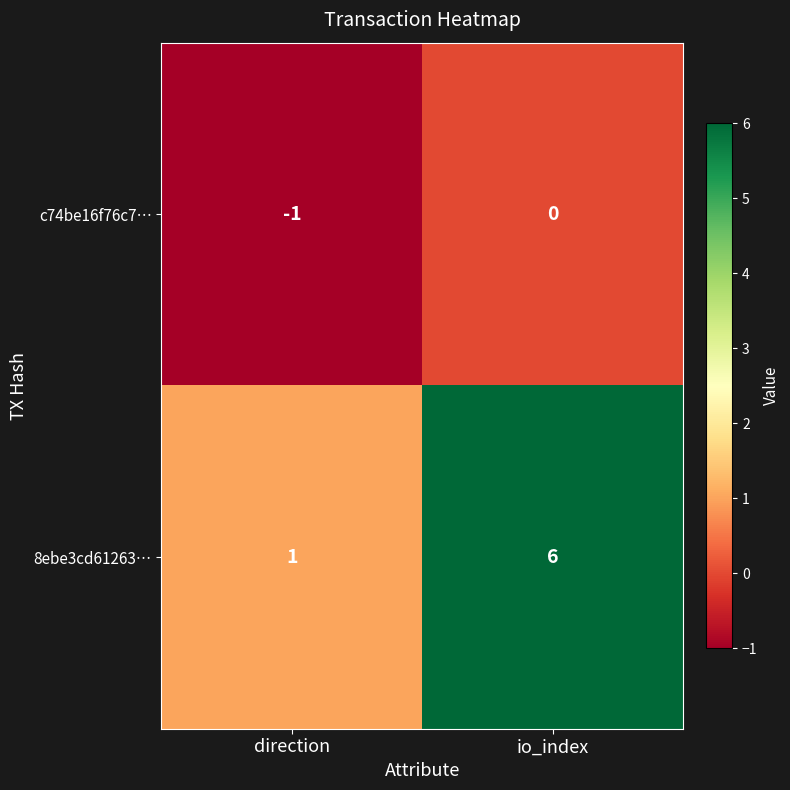

Reading left to right, extract all data points from this chart.

c74be16f76c7…: direction=-1	io_index=0
8ebe3cd61263…: direction=1	io_index=6